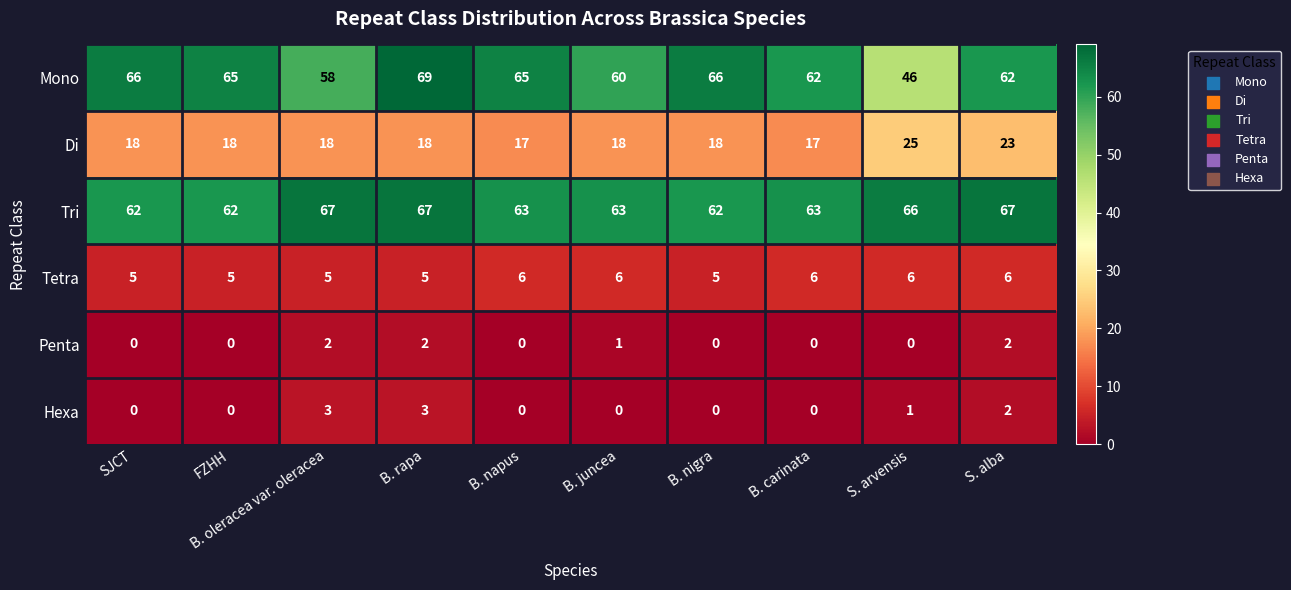

What is the difference between the maximum and minimum values in the Di series?

8